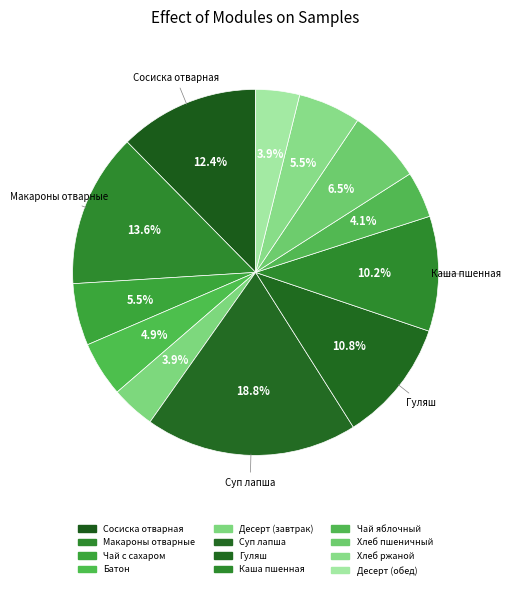

Count the number of slices in the pie.

12